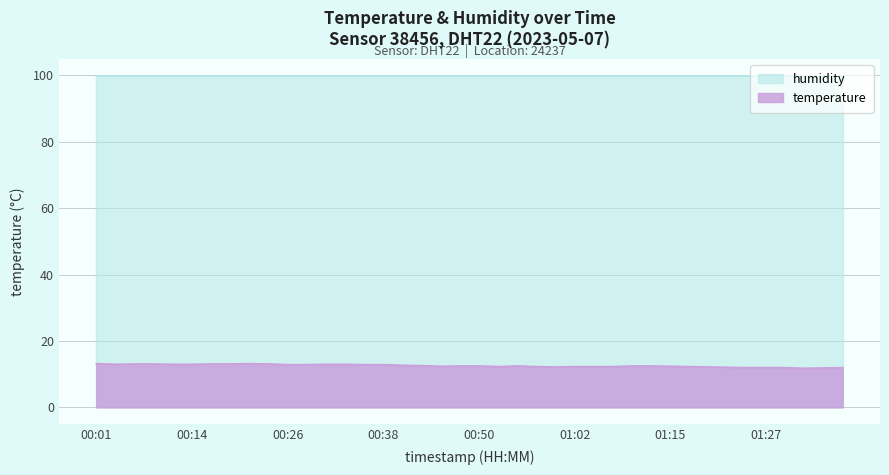

List the labels in order of value, largest first.

00:01, 00:21, 00:06, 00:09, 00:16, 00:18, 00:23, 00:04, 00:11, 00:14, 00:31, 00:33, 00:26, 00:28, 00:35, 00:38, 00:40, 00:43, 00:48, 00:50, 00:55, 01:10, 01:12, 00:45, 01:15, 00:52, 00:57, 01:02, 01:05, 01:07, 01:17, 01:00, 01:20, 01:22, 01:25, 01:27, 01:30, 01:37, 01:35, 01:32